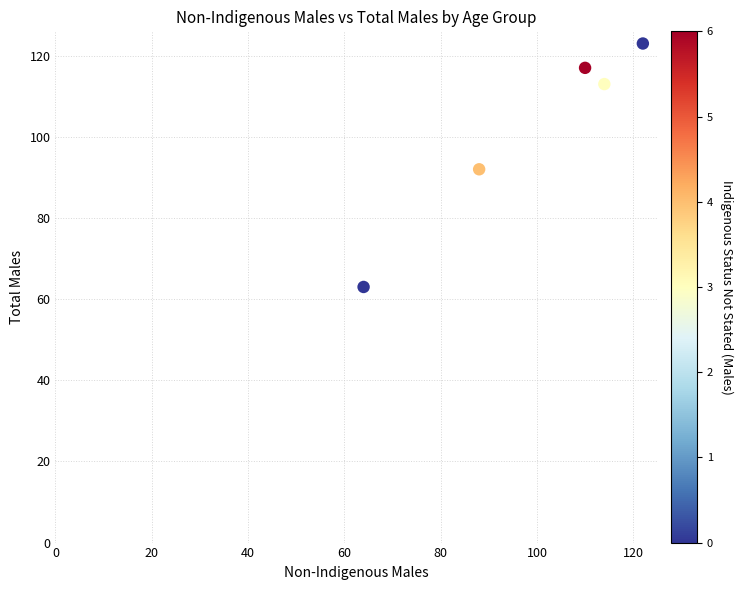

What is the range of X values (max minus min)?

58